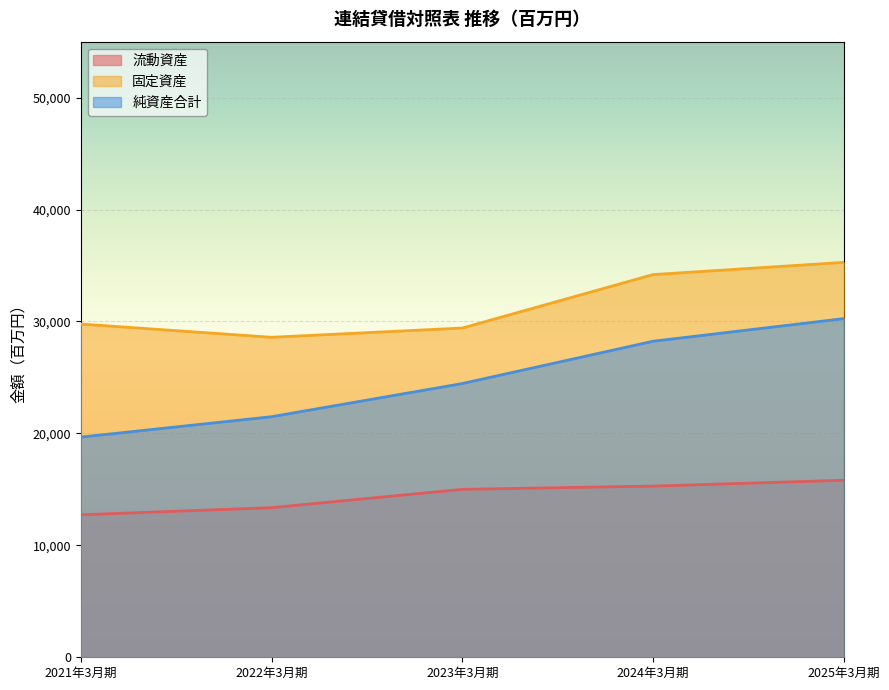

How many values in the 純資産合計 series are below 24456?

2